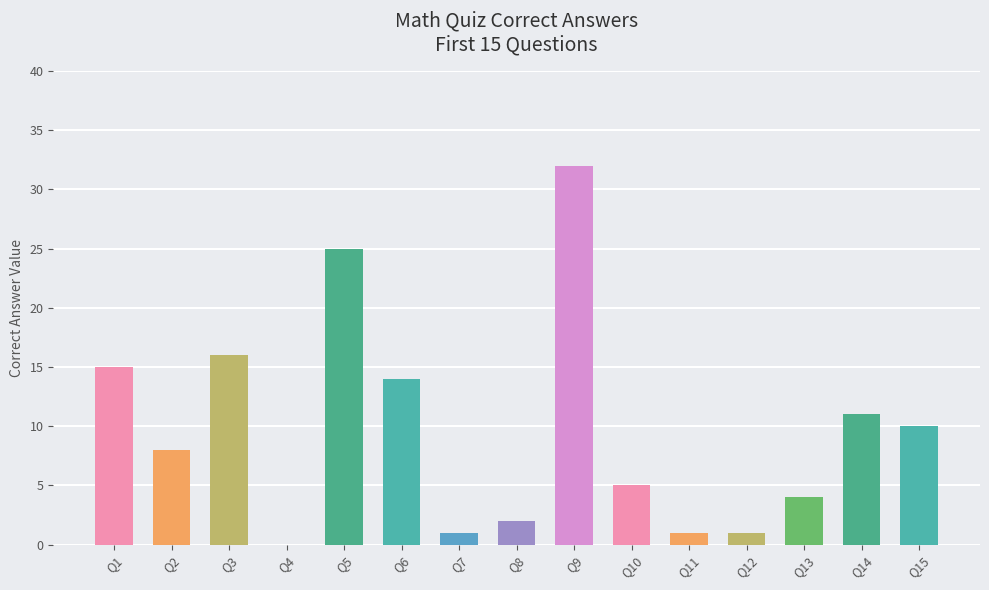

Are the bars horizontal?

No